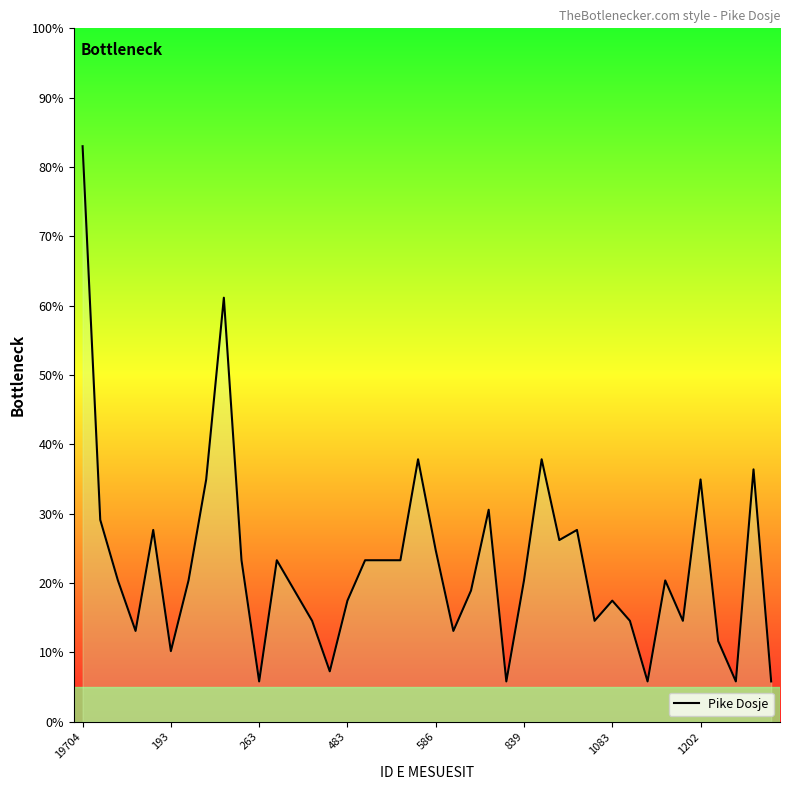

What is the greatest value displayed?

83.0